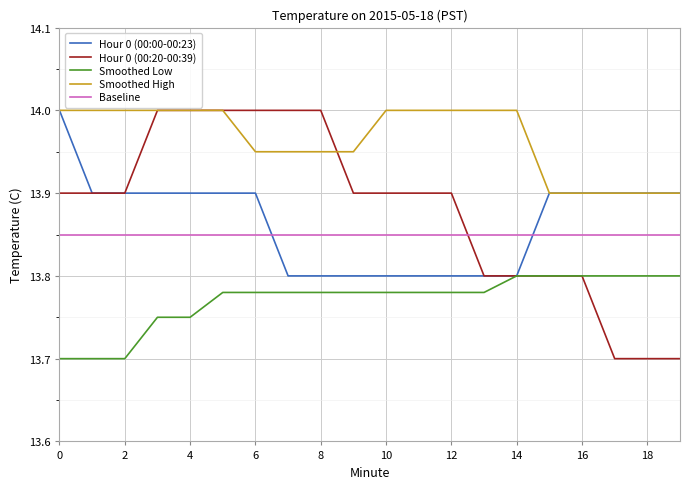

True or false: Baseline and Hour 0 (00:00-00:23) intersect in this chart.

True